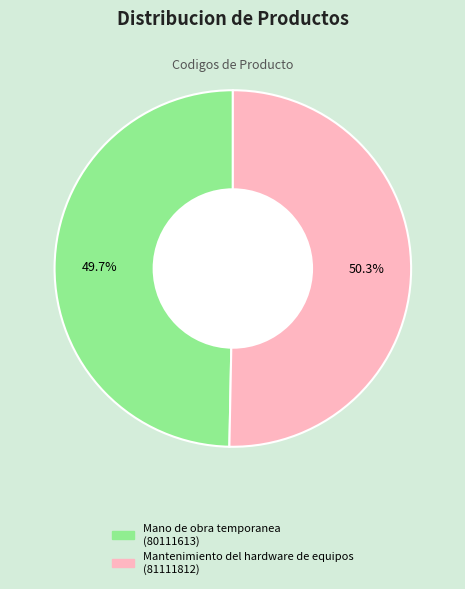

What percentage is the Mantenimiento del hardware de equipos slice, to the nearest percent?

50%